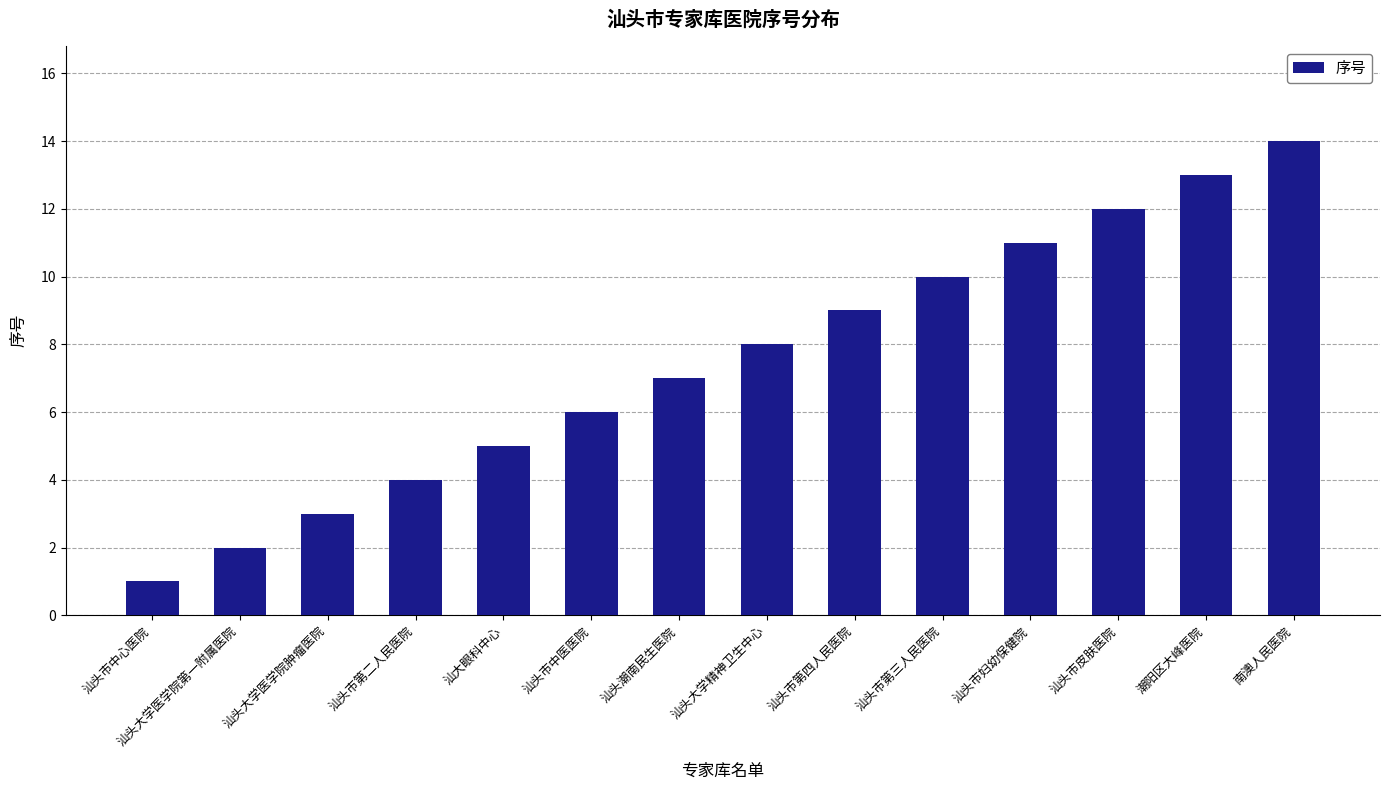

Rank the categories by value from lowest to highest.

汕头市中心医院, 汕头大学医学院第一附属医院, 汕头大学医学院肿瘤医院, 汕头市第二人民医院, 汕大眼科中心, 汕头市中医医院, 汕头潮南民生医院, 汕头大学精神卫生中心, 汕头市第四人民医院, 汕头市第三人民医院, 汕头市妇幼保健院, 汕头市皮肤医院, 潮阳区大峰医院, 南澳人民医院